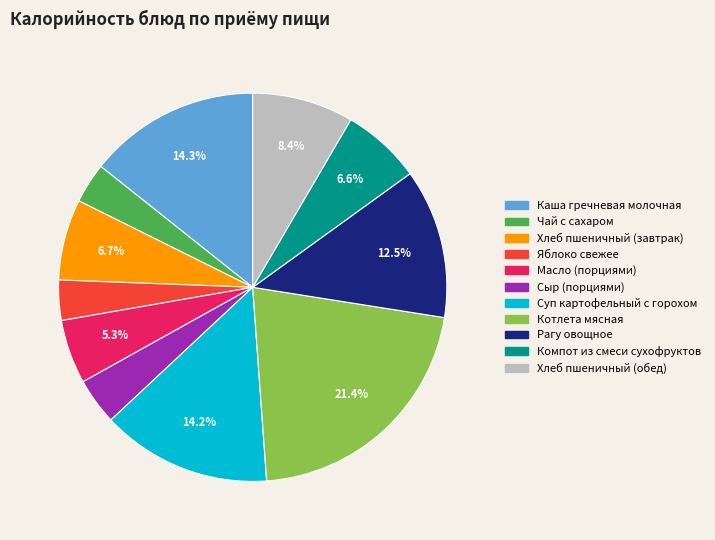

To the nearest percent, what is the difference between the largest and smallest slice percentages?

18%